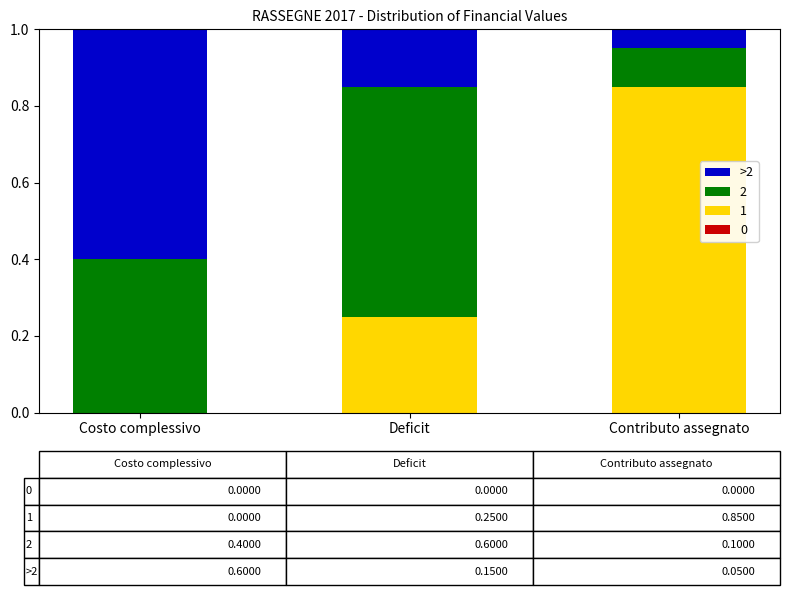

Is it true that 1 equals 0.0 at Costo complessivo?

True